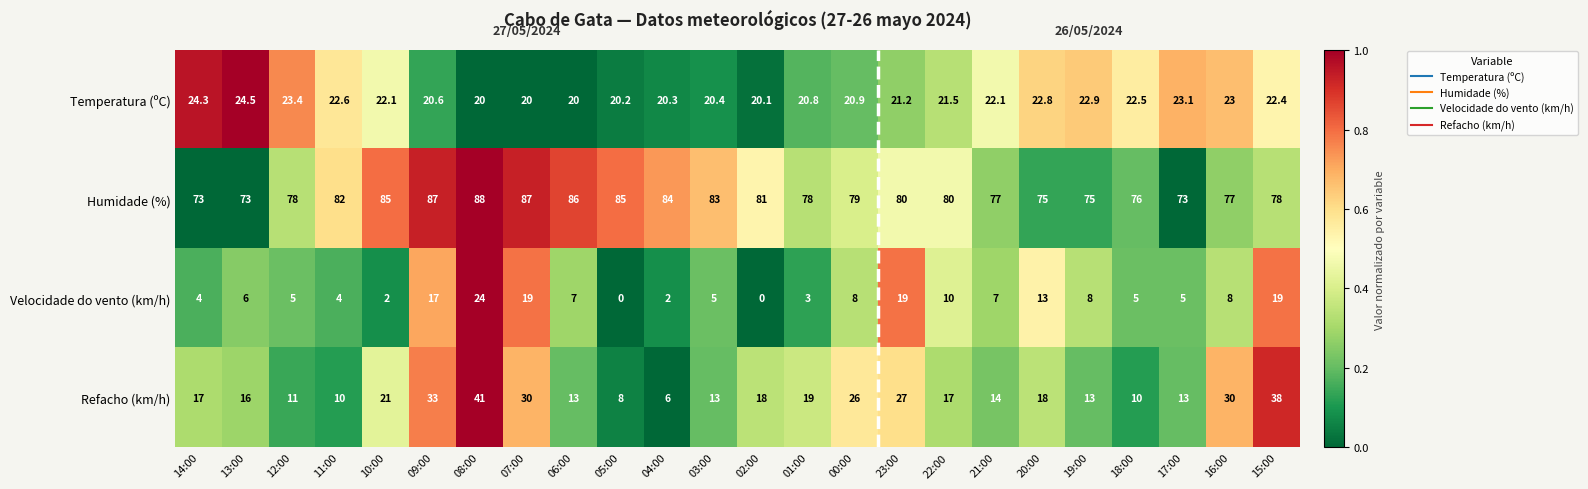

At which label does Humidade (%) first exceed 80?

11:00